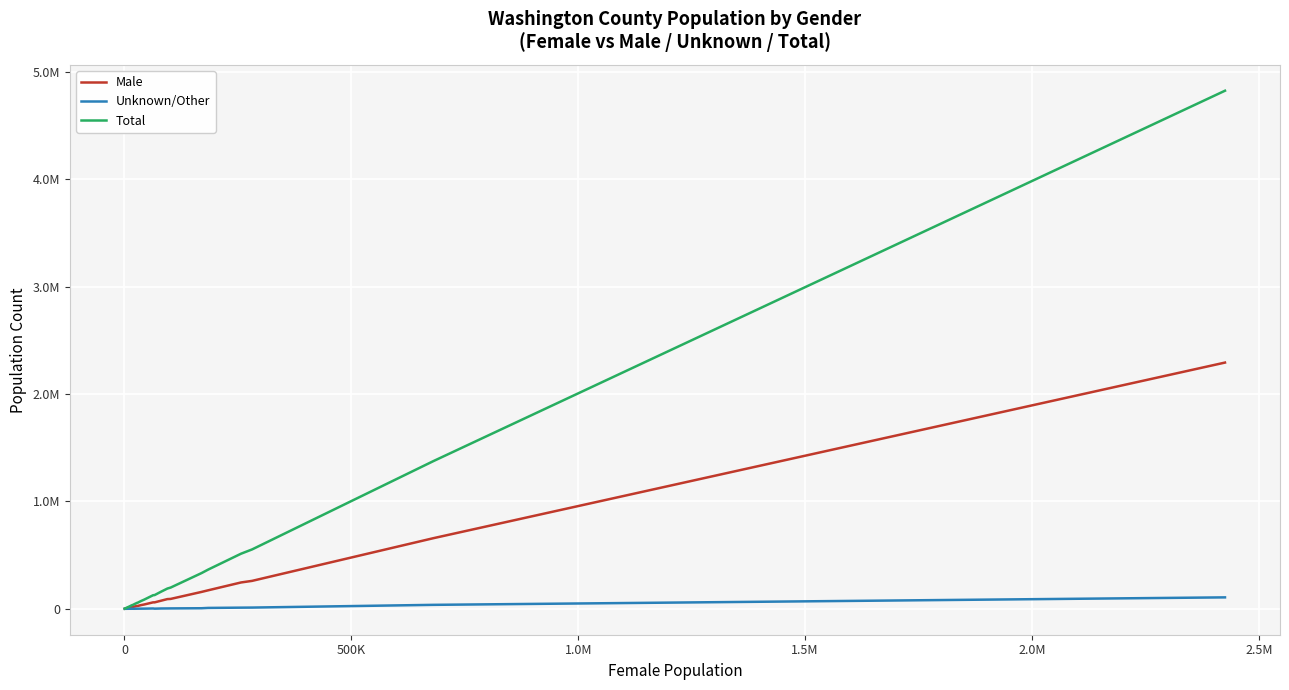

Is this an area chart (filled region under the line)?

No